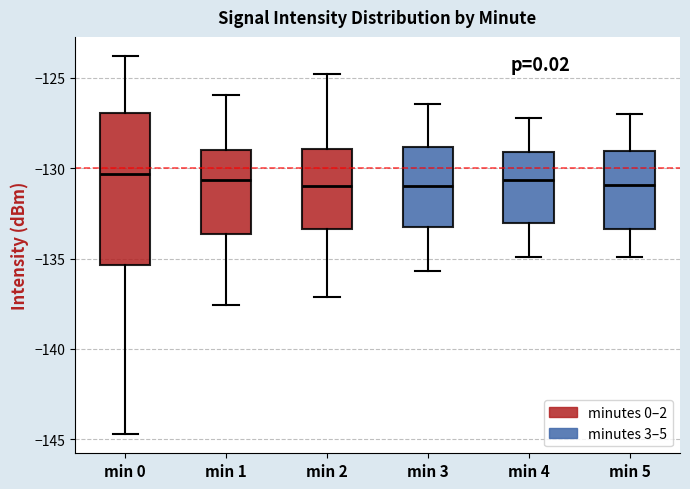

Reading left to right, read every box against the y-axis: the position of its median line, the range the box covers, and the ends of its whiskers. The values are not printed on the chart, so give them approximately, as read against the axis.

min 0: median -130.5, box -135.5 to -127.0, whiskers -144.5 to -124.0
min 1: median -130.5, box -133.5 to -129.0, whiskers -137.5 to -126.0
min 2: median -131.0, box -133.5 to -129.0, whiskers -137.0 to -125.0
min 3: median -131.0, box -133.0 to -129.0, whiskers -135.5 to -126.5
min 4: median -130.5, box -133.0 to -129.0, whiskers -135.0 to -127.0
min 5: median -131.0, box -133.5 to -129.0, whiskers -135.0 to -127.0